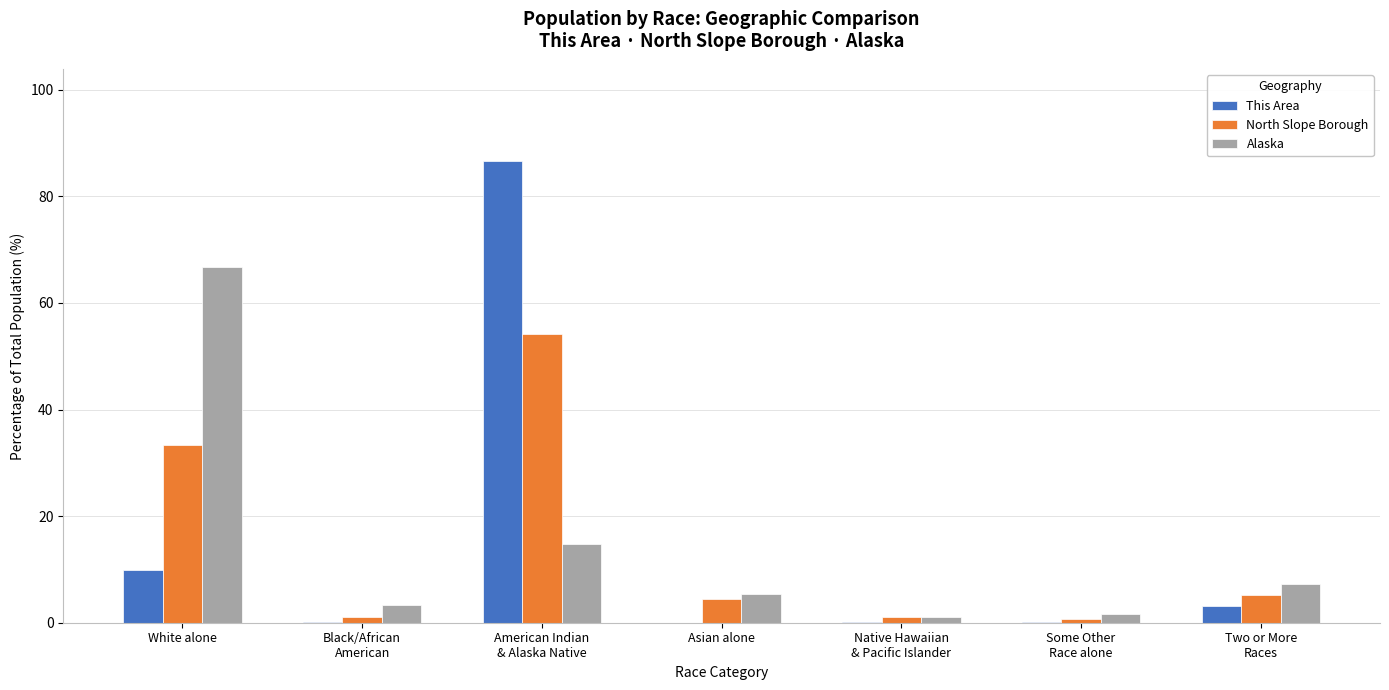

The This Area series shows 3.2 at Two or More
Races. True or false?

True